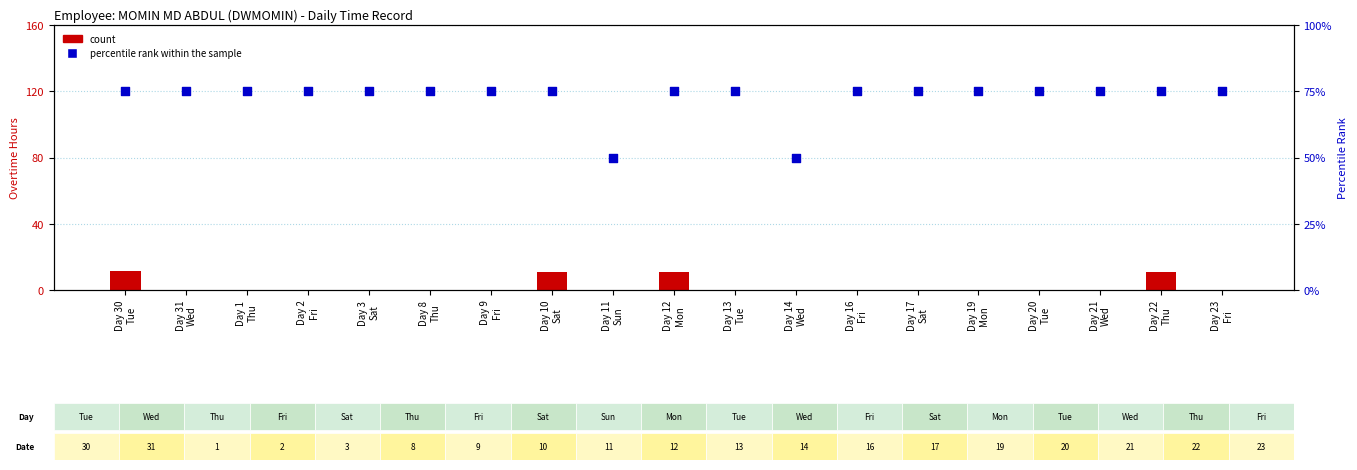

Is the value of count at Day 9
Fri greater than the value of percentile rank within the sample at Day 3
Sat?

No